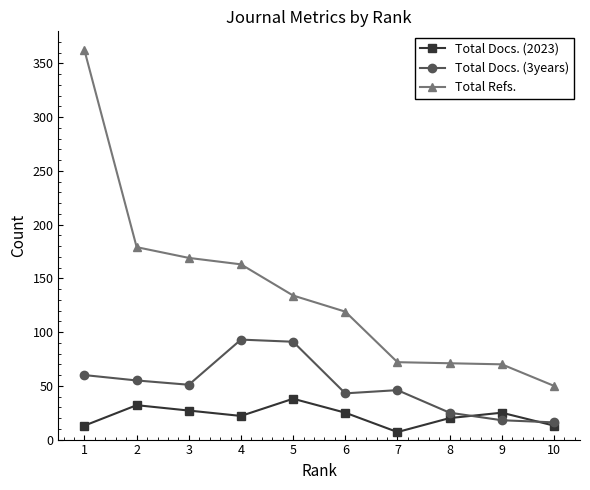

Is the value of Total Docs. (2023) at 1 greater than the value of Total Refs. at 8?

No